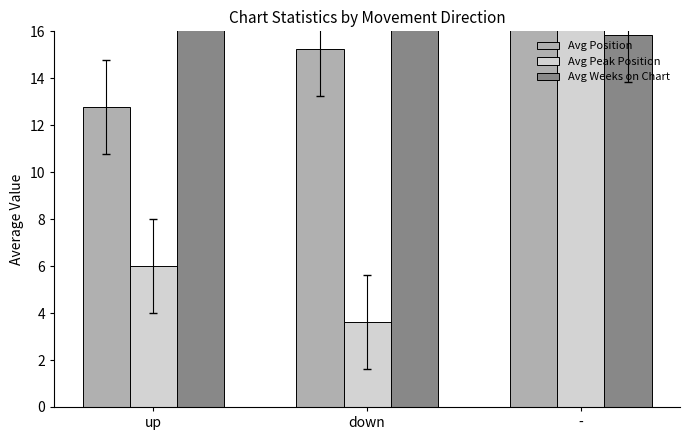

At which category is the sum across all series the highest?

-